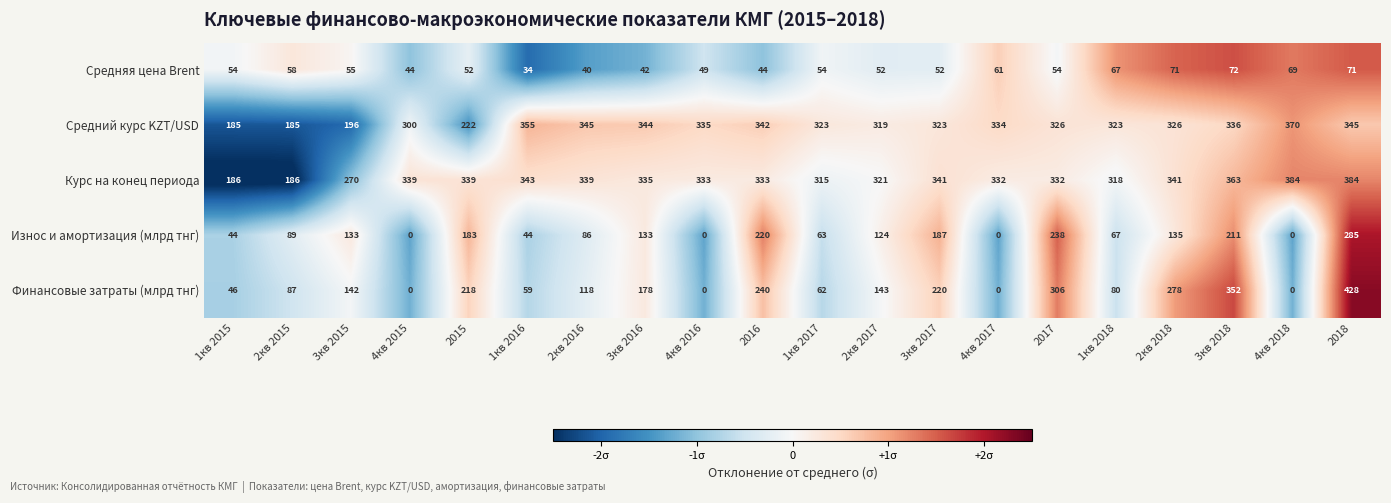

What is the approximate value of Финансовые затраты (млрд тнг) at 2кв 2015?

87